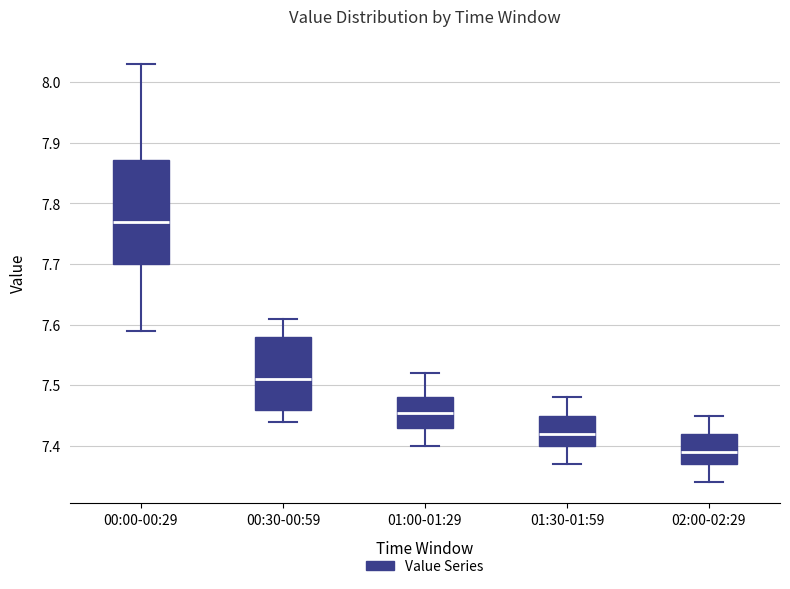

Which box's median line is the highest?

00:00-00:29